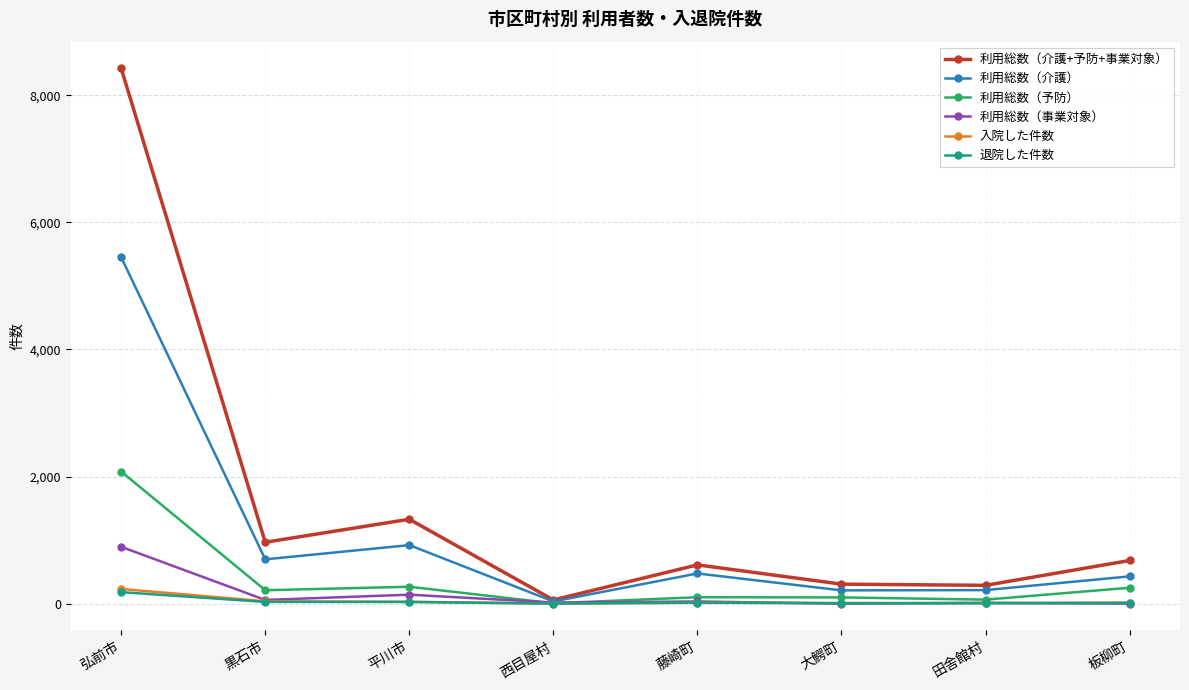

What is the average value of the 利用総数（介護+予防+事業対象） series?

1582